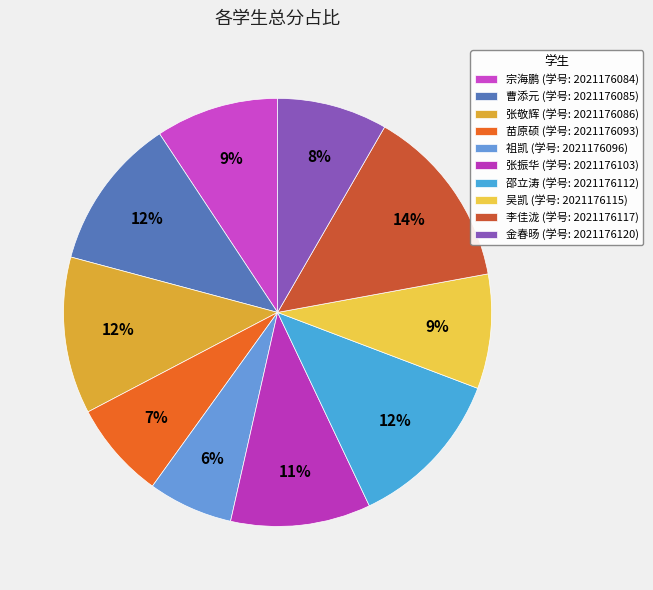

Count the number of slices in the pie.

10